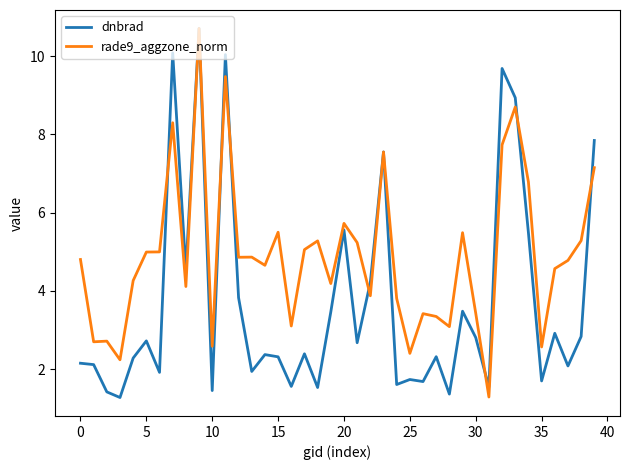

What is the smallest value displayed?

1.3